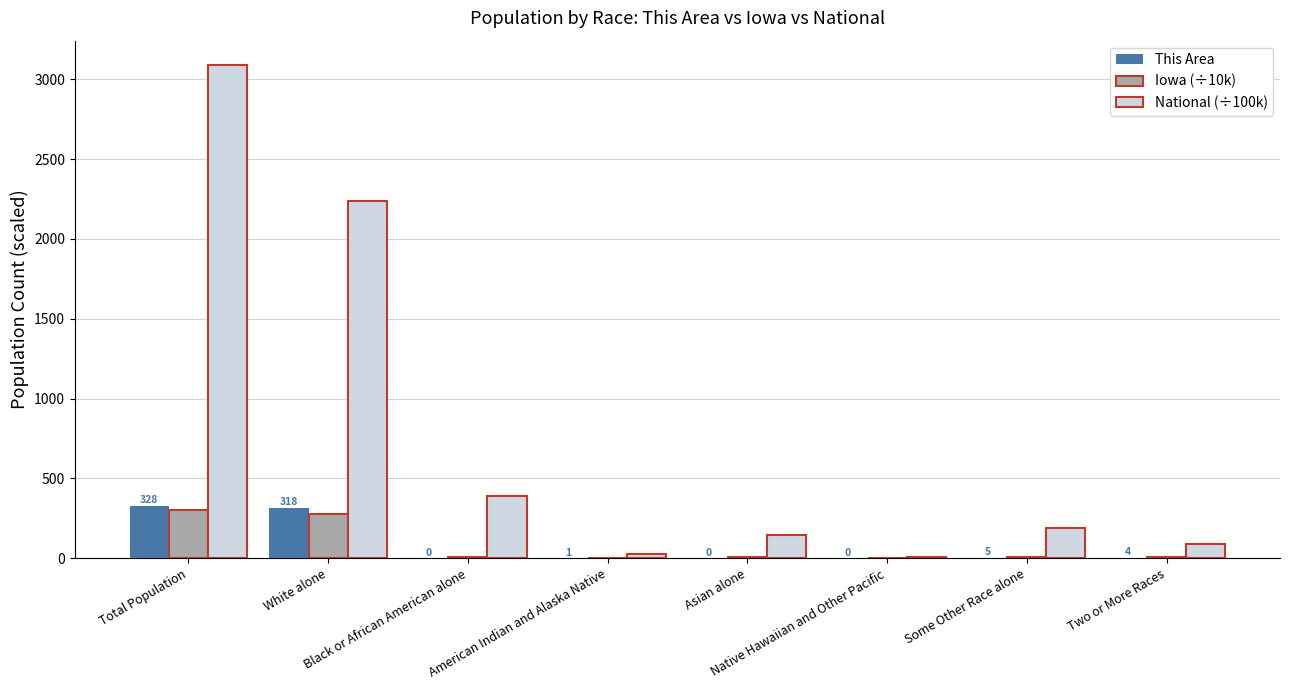

What is the sum of all National (÷100k) values?

6174.9